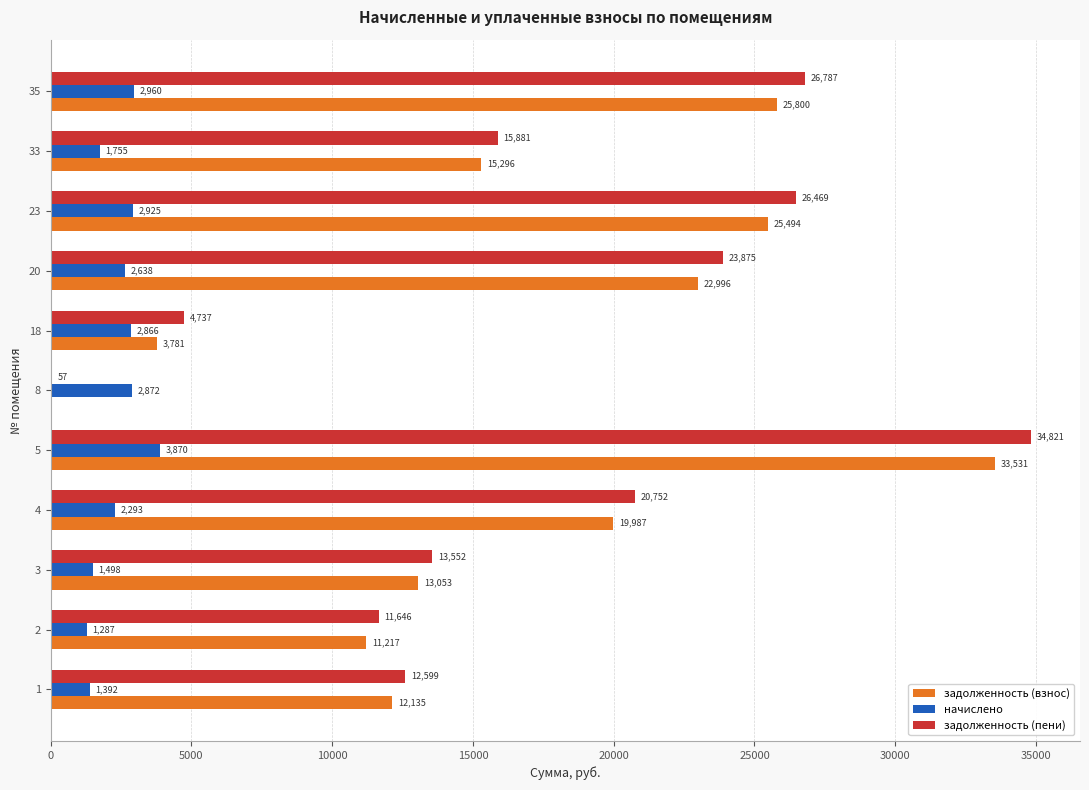

Read the задолженность (взнос) value at 4.

19987.2